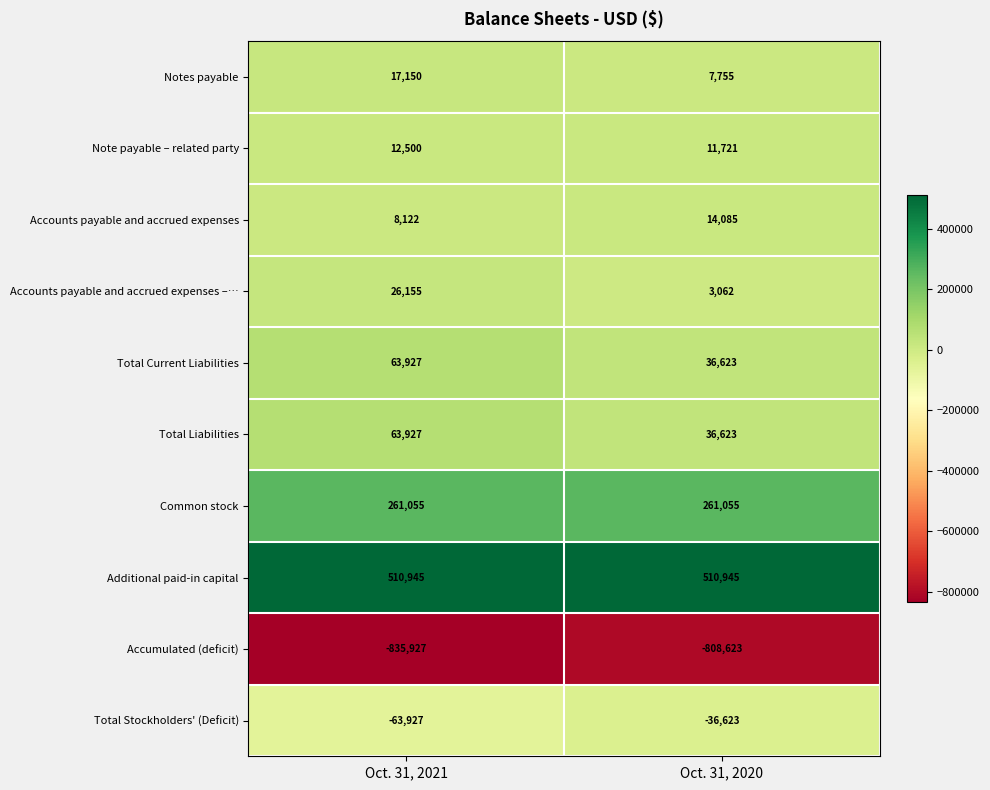

List the labels in order of Note payable – related party value, largest first.

Oct. 31, 2021, Oct. 31, 2020